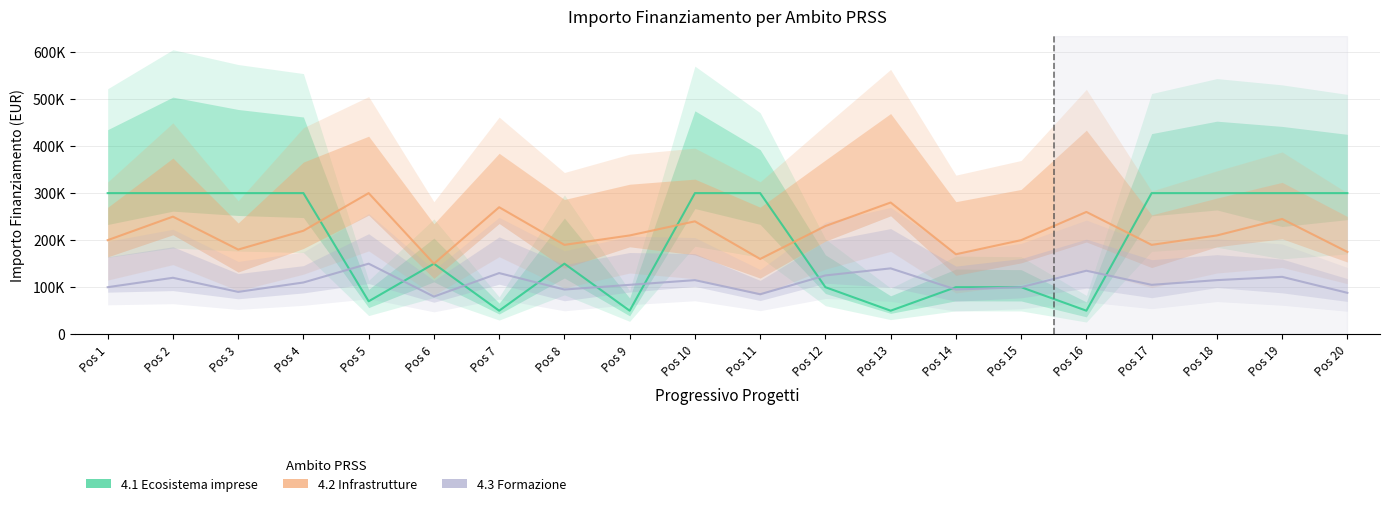

At how many categories does at least one series exceed 287893?

11